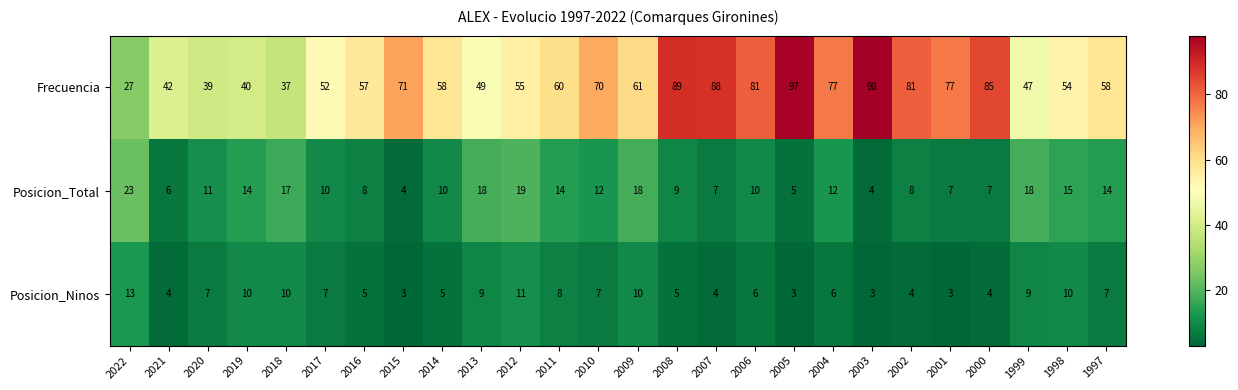

Where does the Posicion_Total series first go above 11?

2022